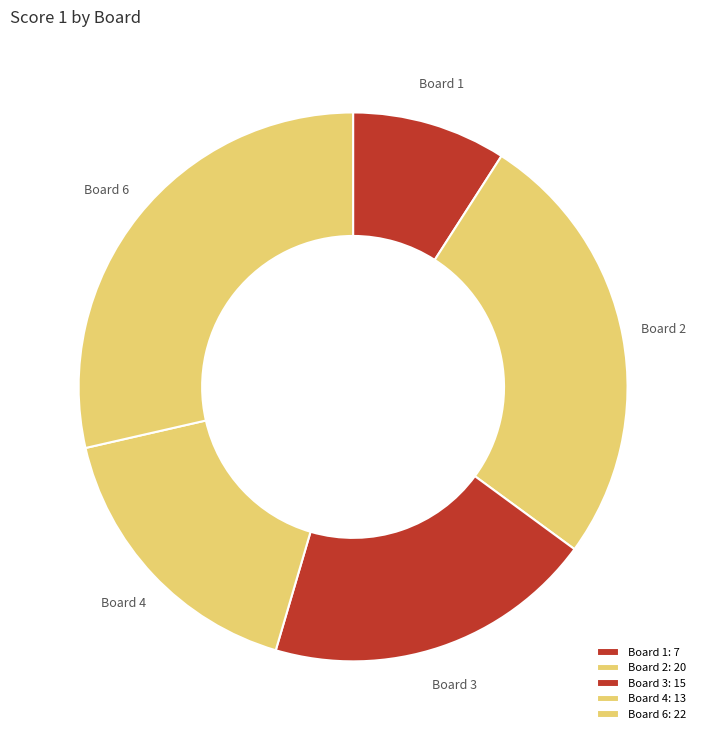

Which has a higher value, Board 2 or Board 6?

Board 6